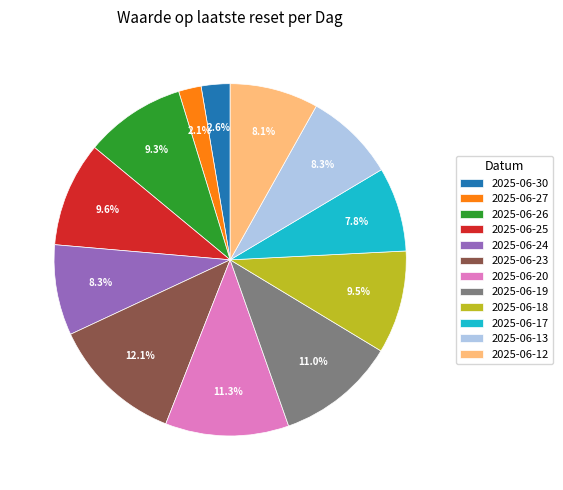

How many slices are in this pie chart?

12